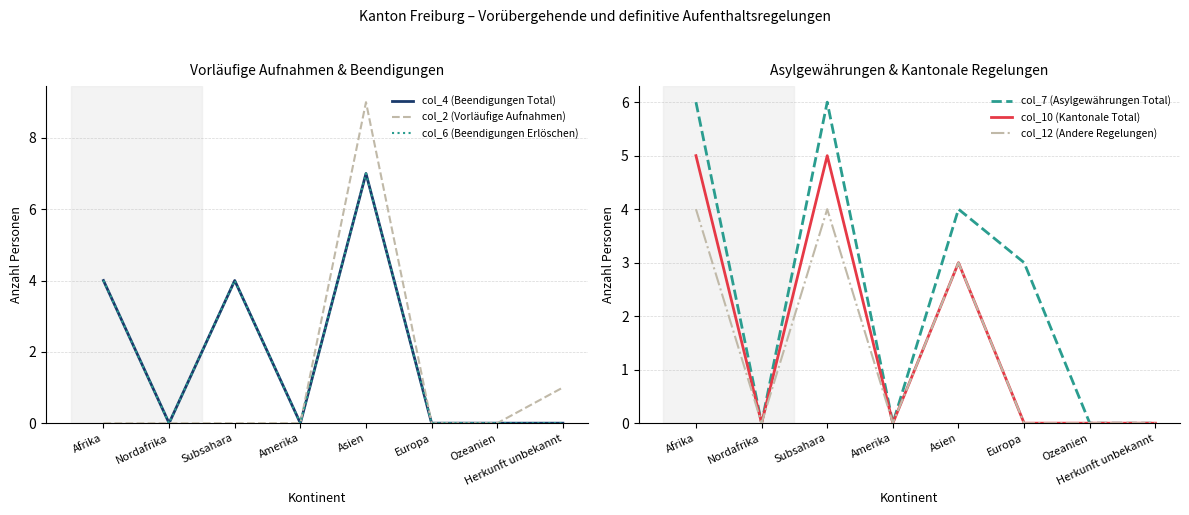

What is the sum of all col_10 (Kantonale Total) values?

13